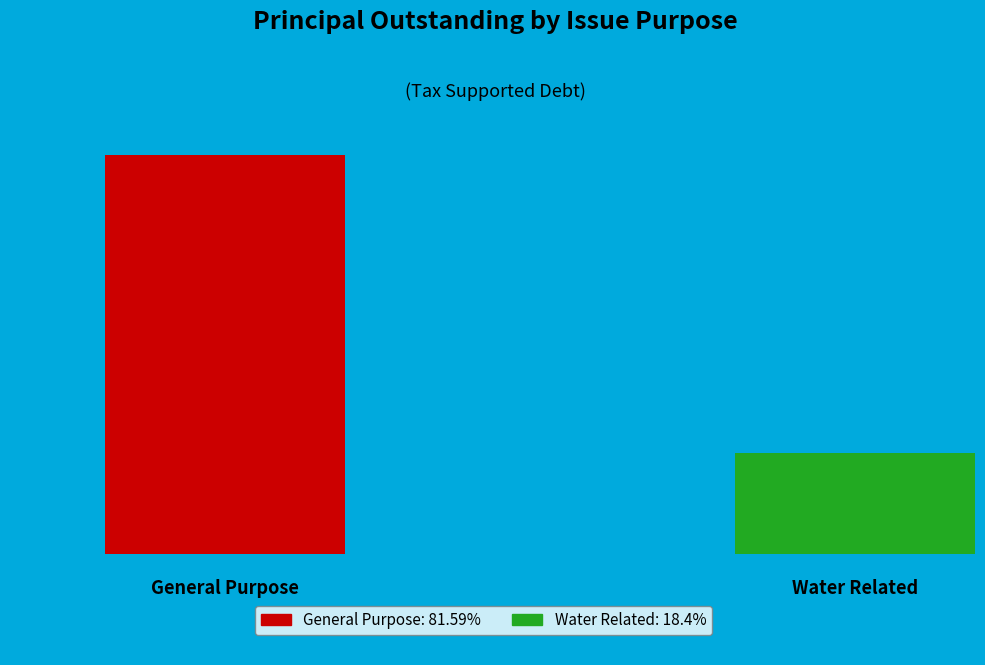

To the nearest percent, what percentage of the pie is General Purpose?

82%